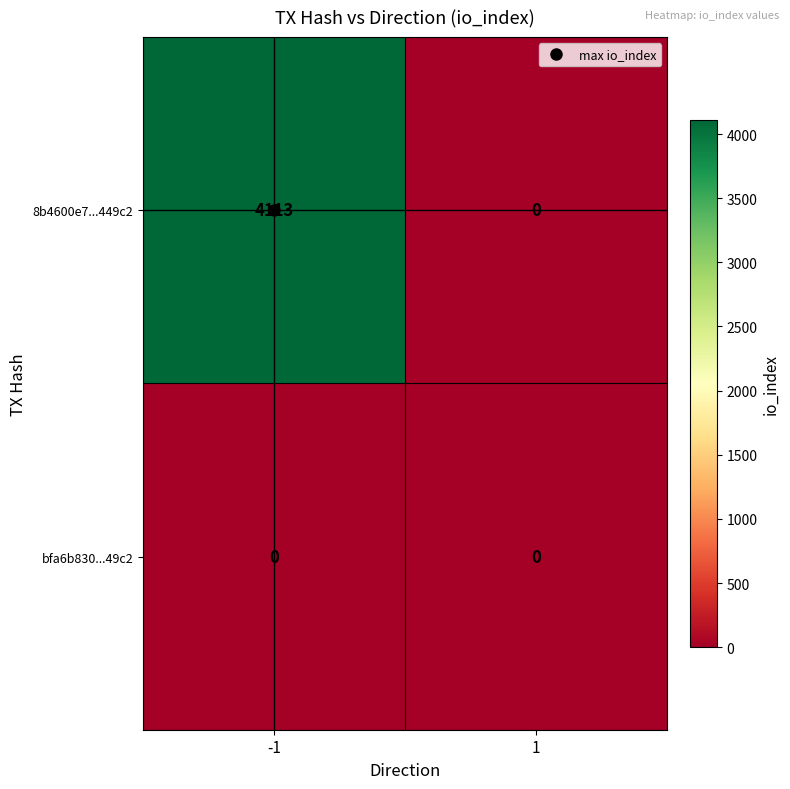

What is the sum of the 8b4600e7...449c2 values at 1 and -1?

4113